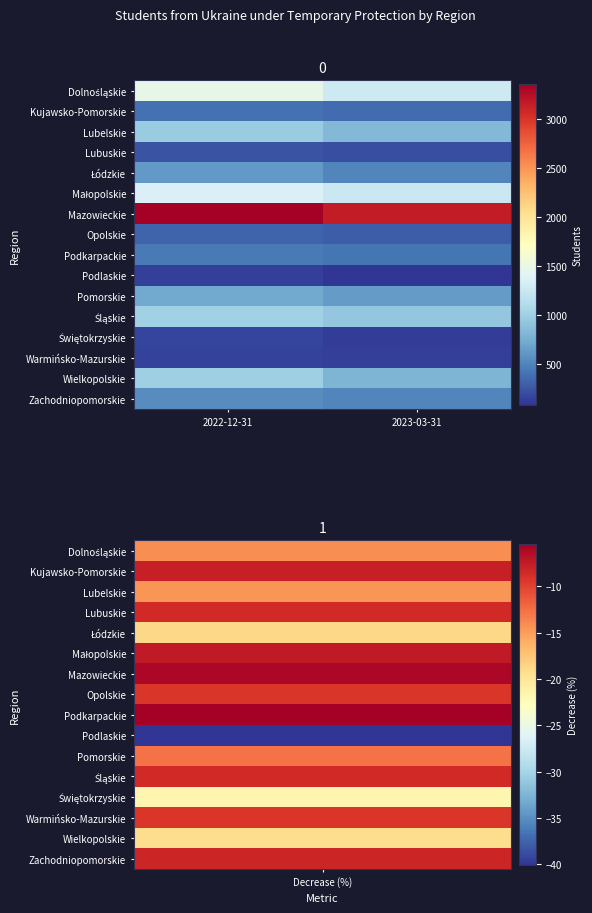

Count the number of data series in this chart.

16